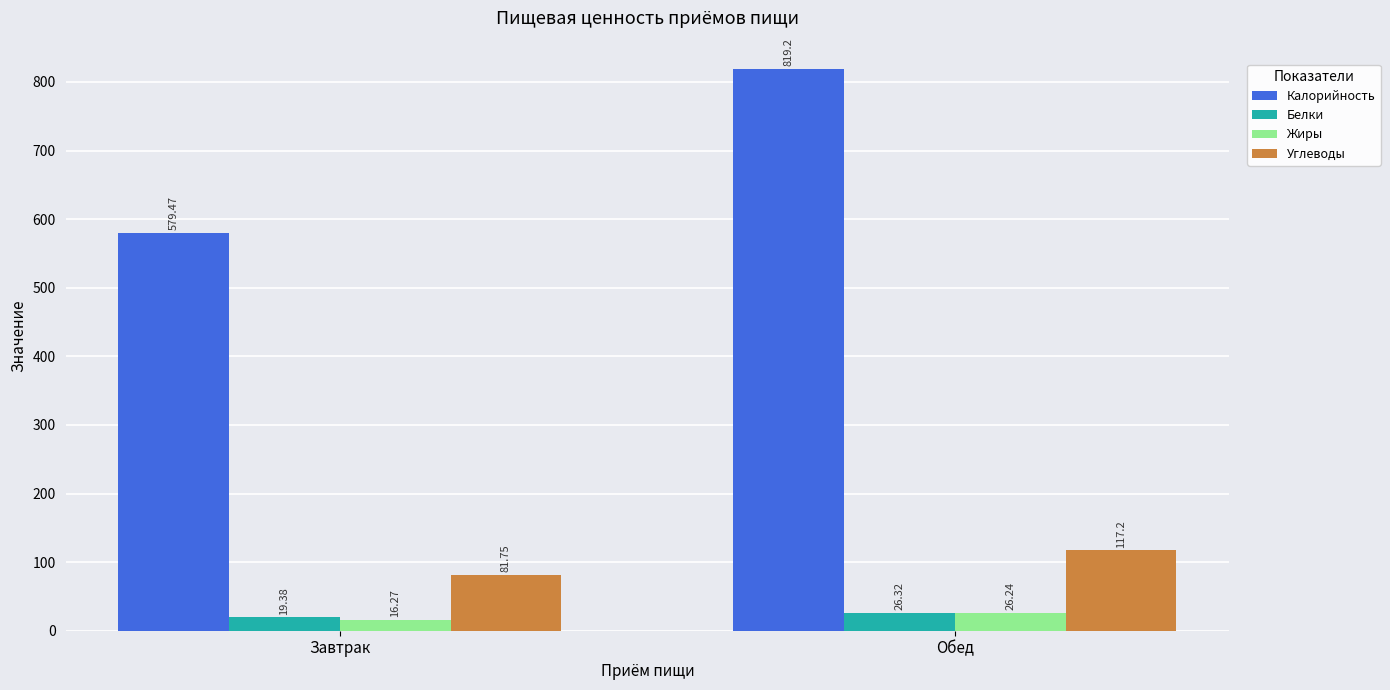

Which category has the highest value in the Белки series?

Обед